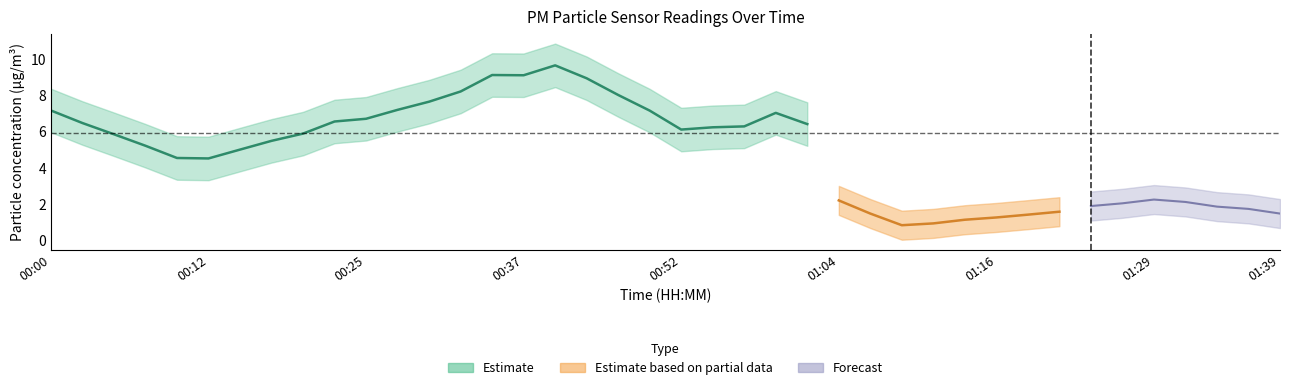

Is this an area chart (filled region under the line)?

No